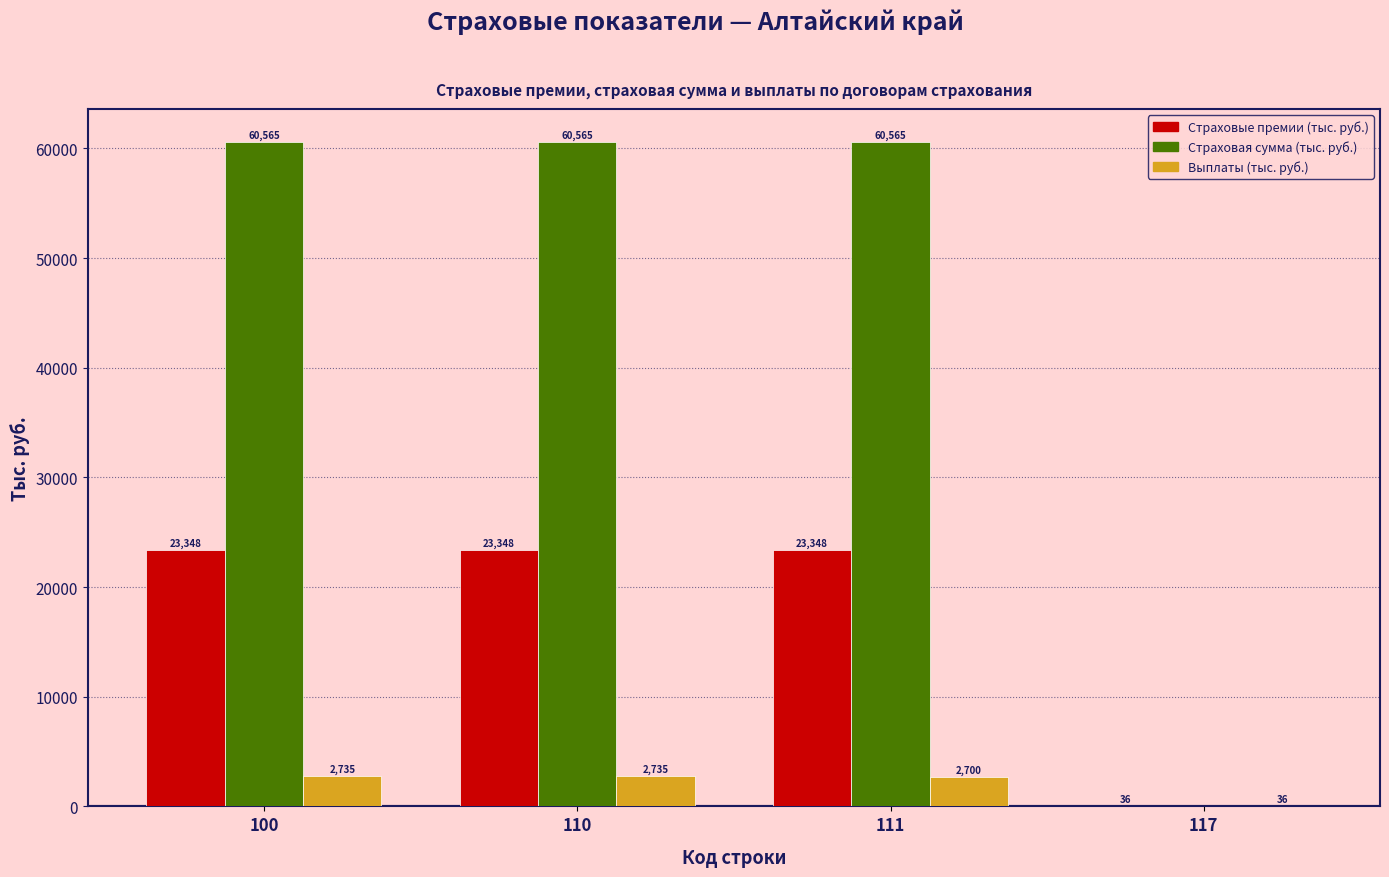

Are the bars grouped side by side (vs. stacked)?

Yes